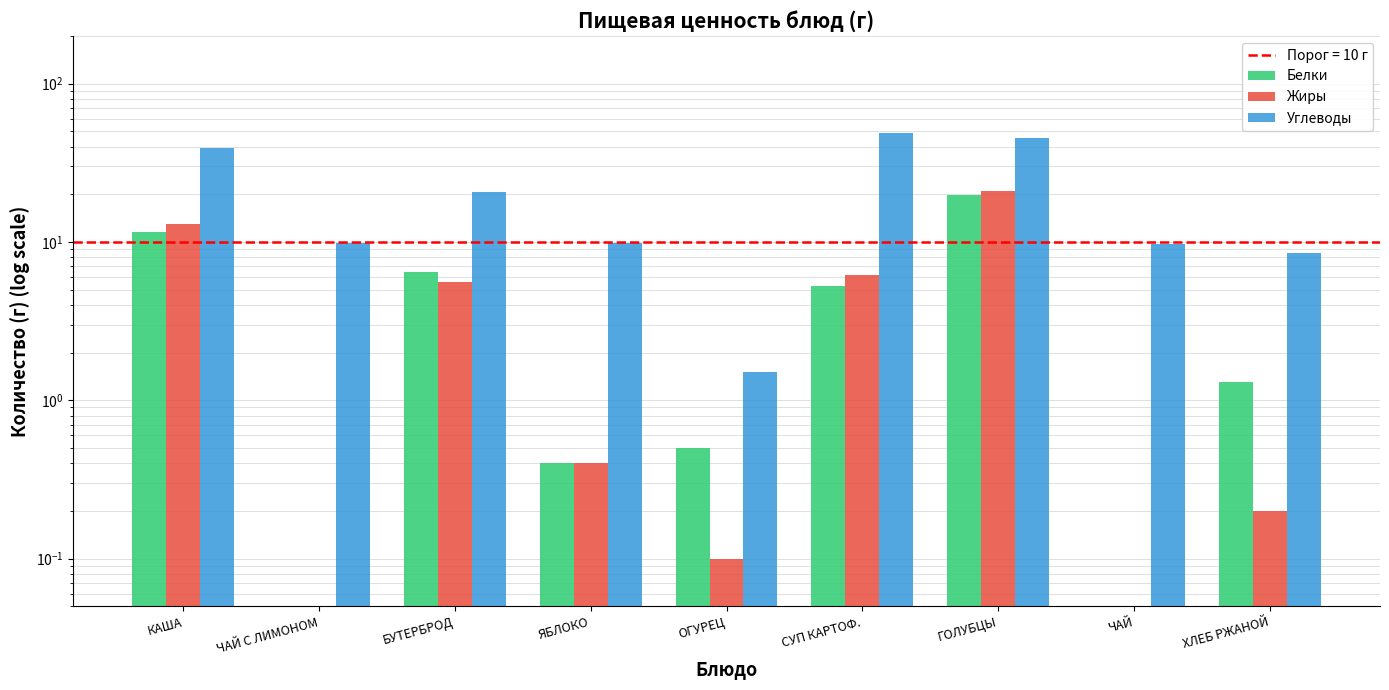

What is the difference between the maximum and minimum values in the Белки series?

19.8